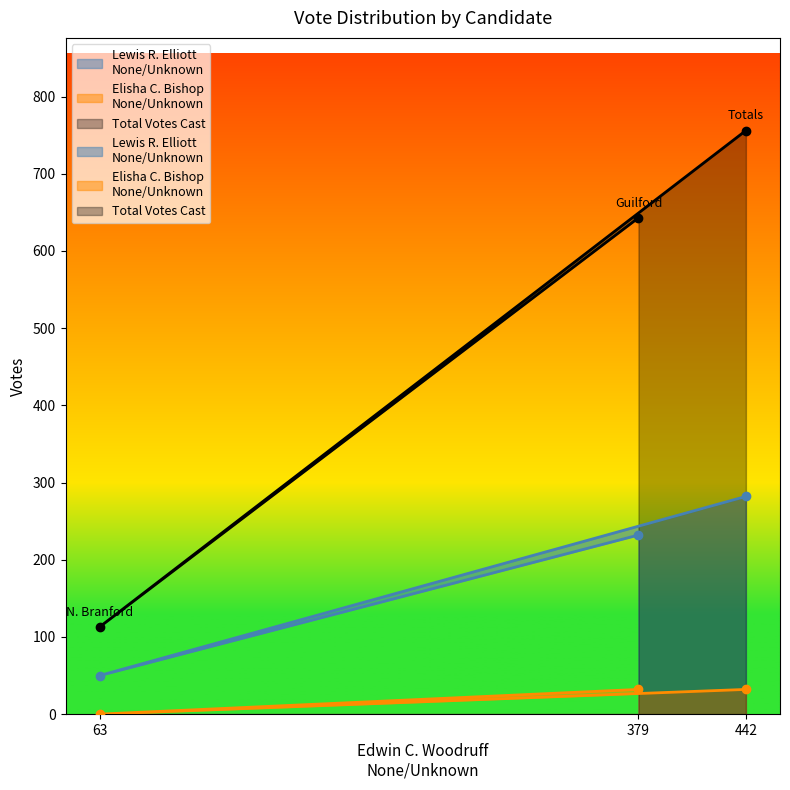

List the series in order of their peak value, highest first.

Total Votes Cast, Lewis R. Elliott
None/Unknown, Elisha C. Bishop
None/Unknown